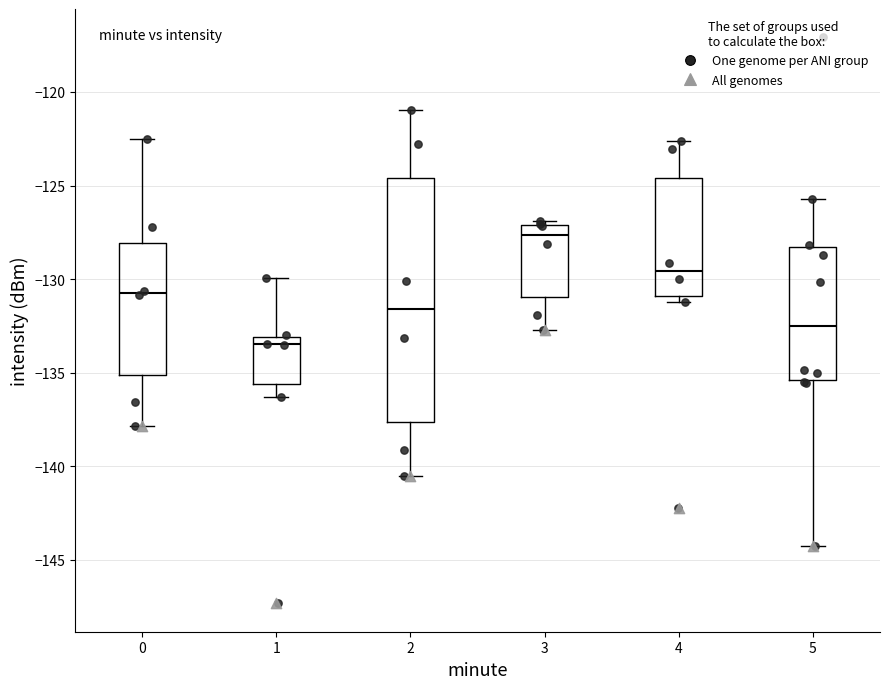

Where is the upper edge of the box at x = 3 on the y-axis? The values are not printed on the chart, so give them approximately, as read against the axis.

-127.0